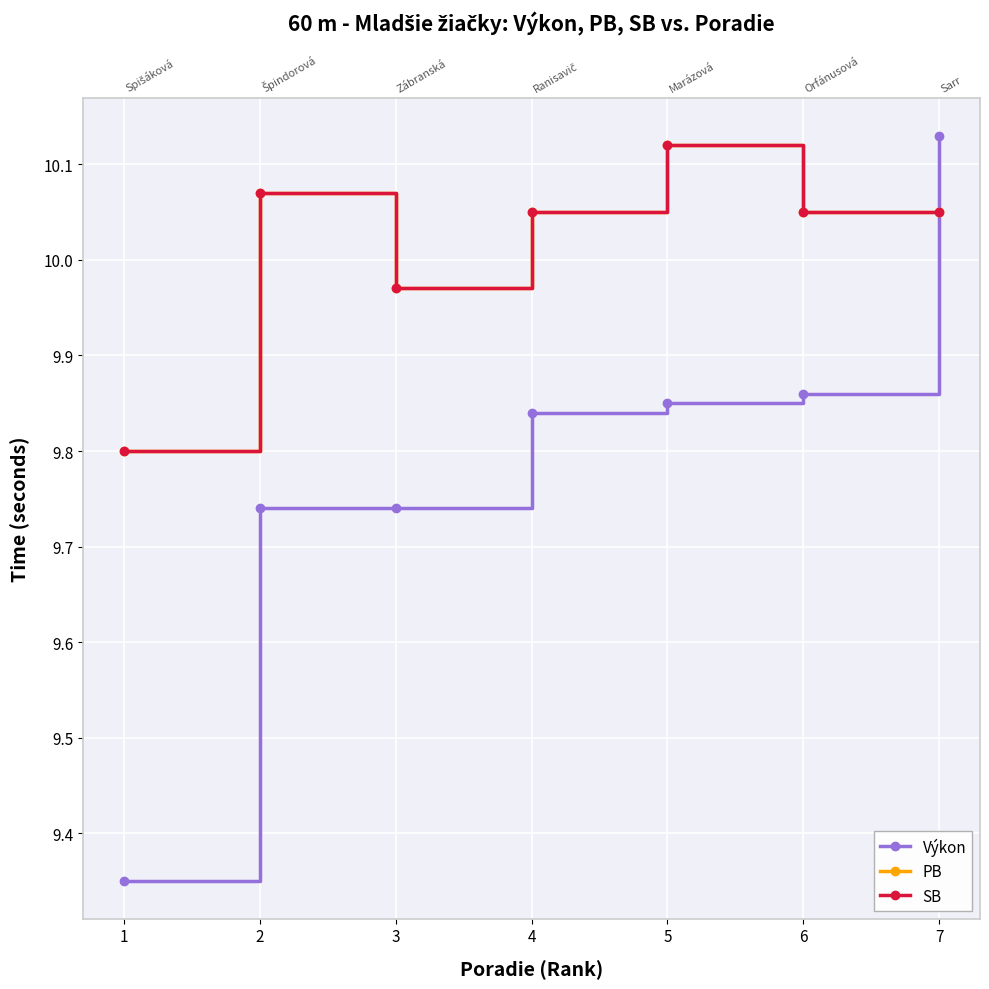

How many data points in PB are less than 10?

2